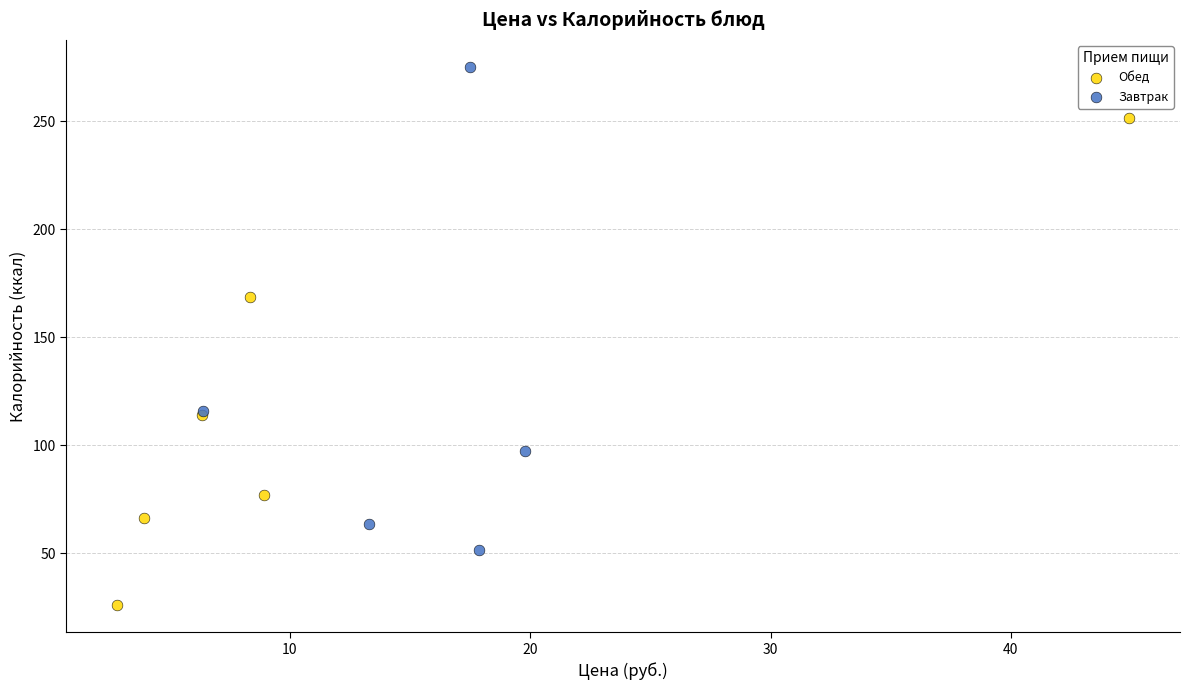

Which series contains the lowest Y value?

Обед